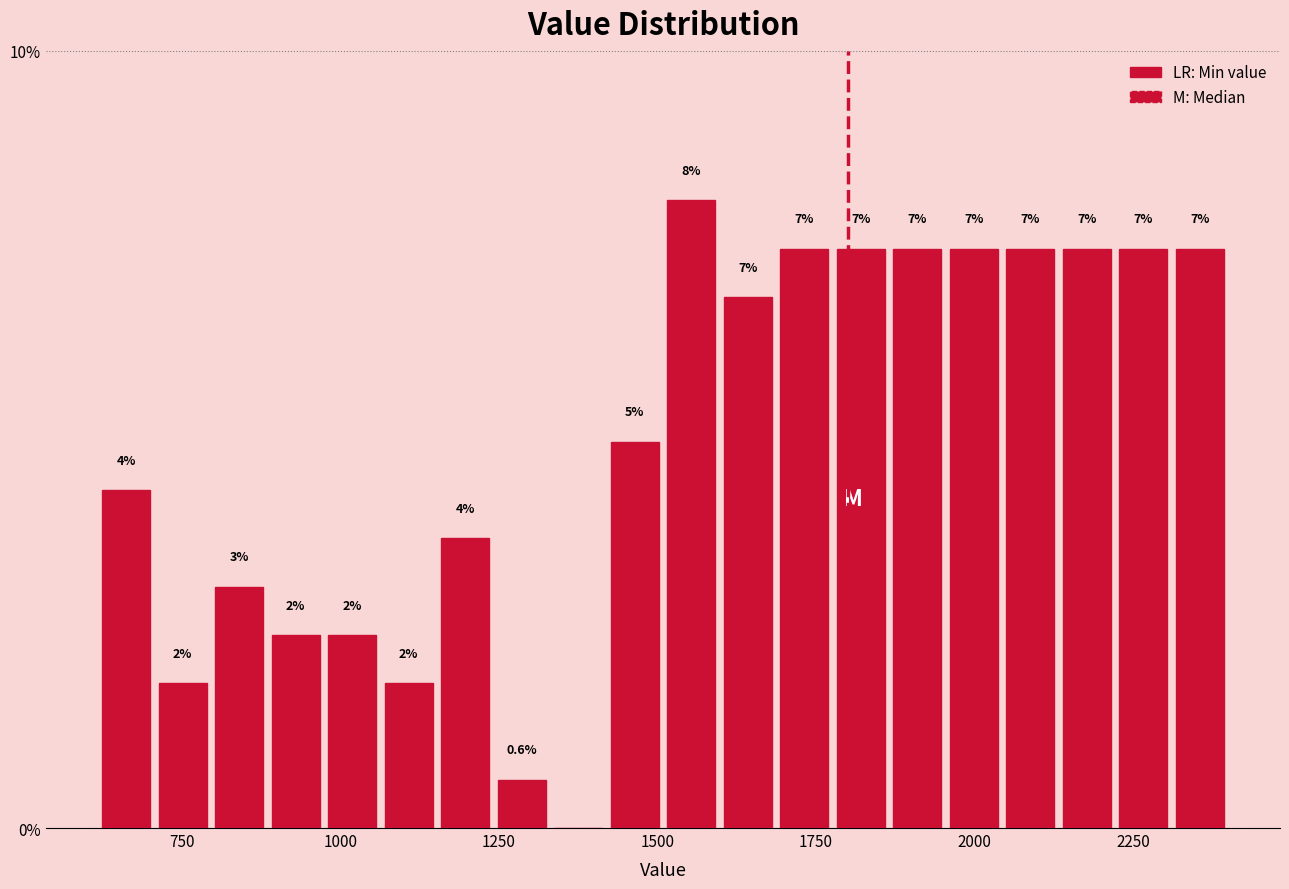

Read against the x-axis, roughly where is the centre of the tallest bar?

1550